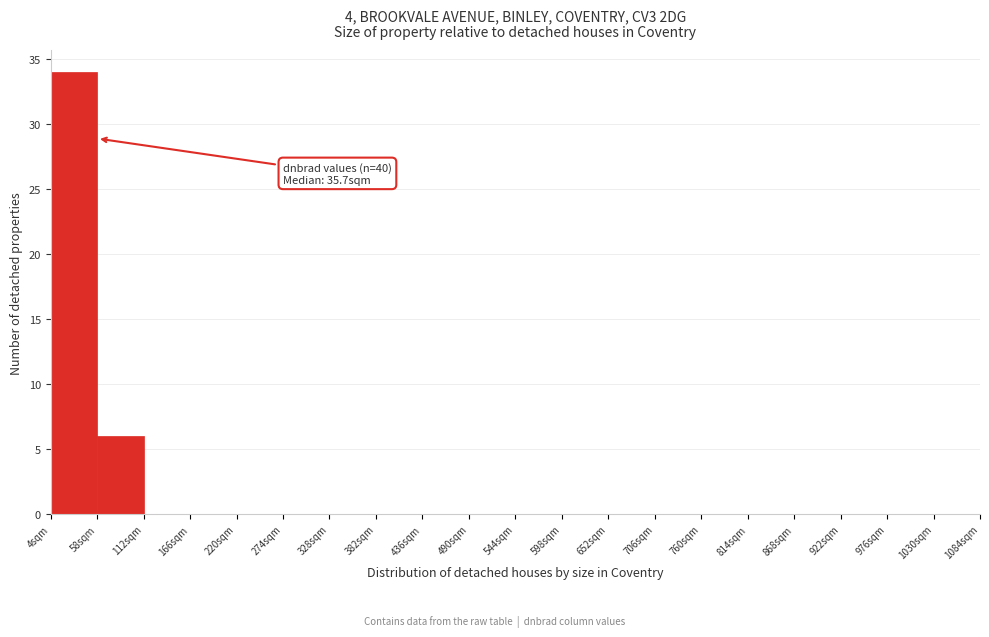

Which range on the x-axis has the tallest bar?

4 to 58